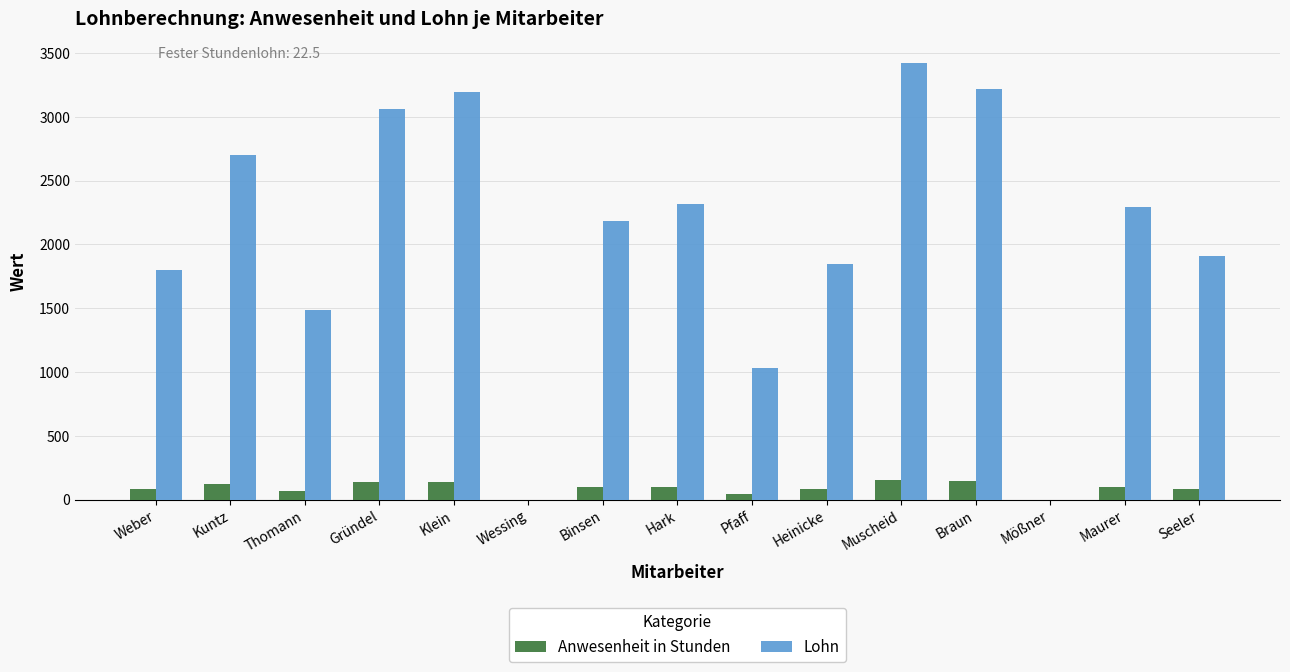

What is the sum of the Lohn values at Weber and Maurer?

4095.0